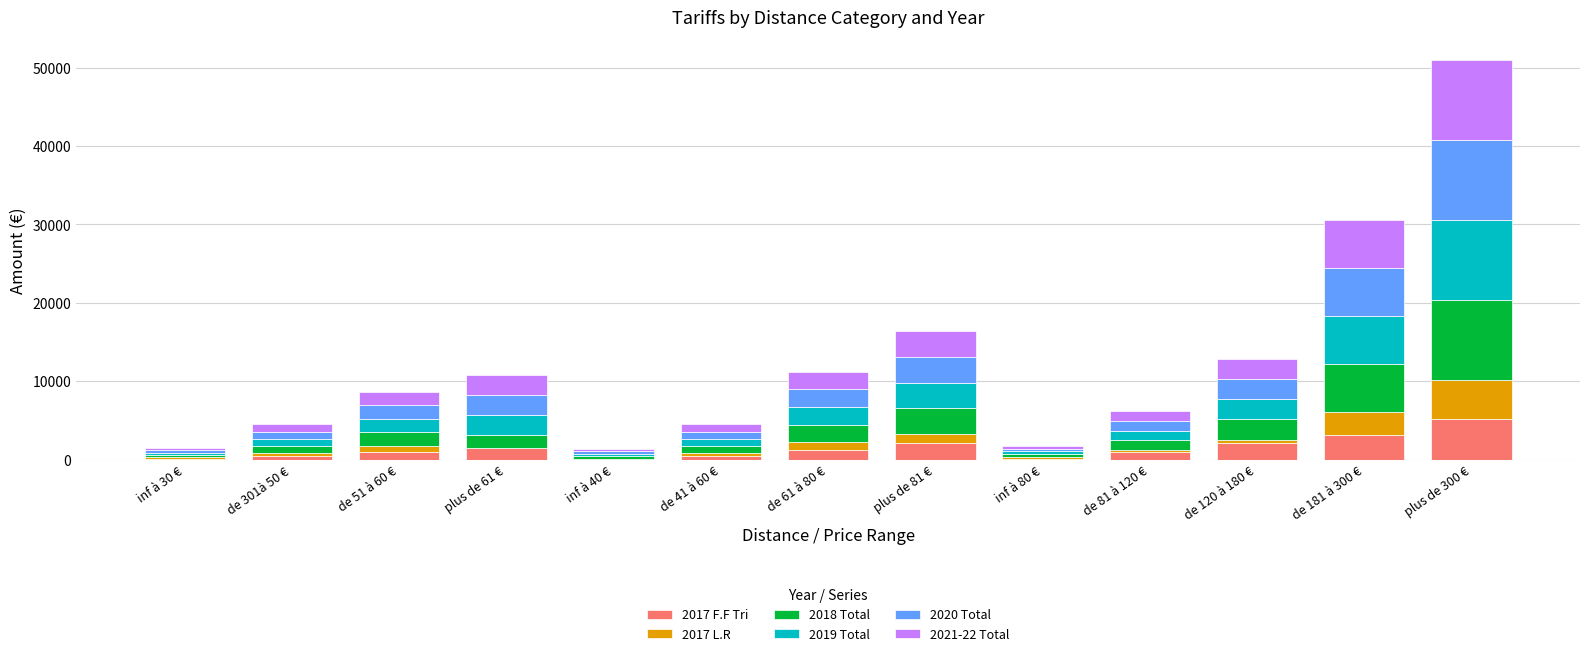

At which category is the sum across all series the highest?

plus de 300 €